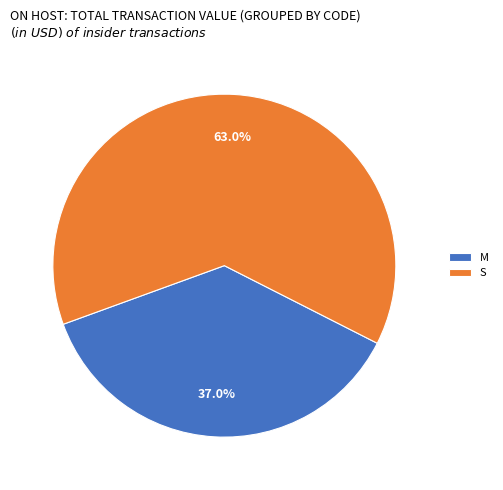

Does S account for over 50% of the chart?

Yes